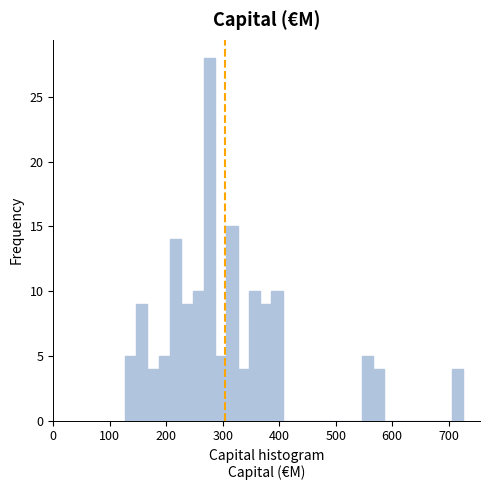

Around what value on the x-axis is the tallest bar? Give the approximate position of its centre, as read against the axis.

280